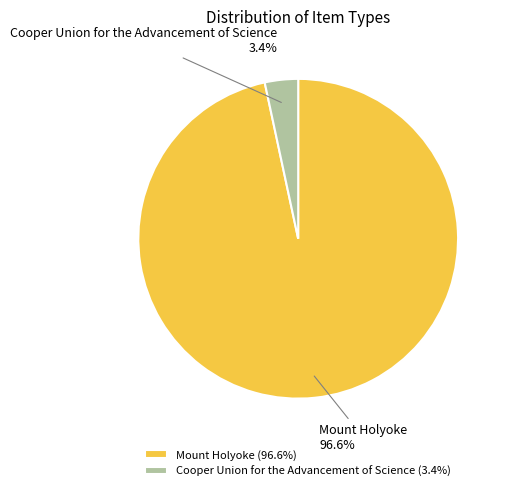

Is Mount Holyoke the majority of the pie?

Yes